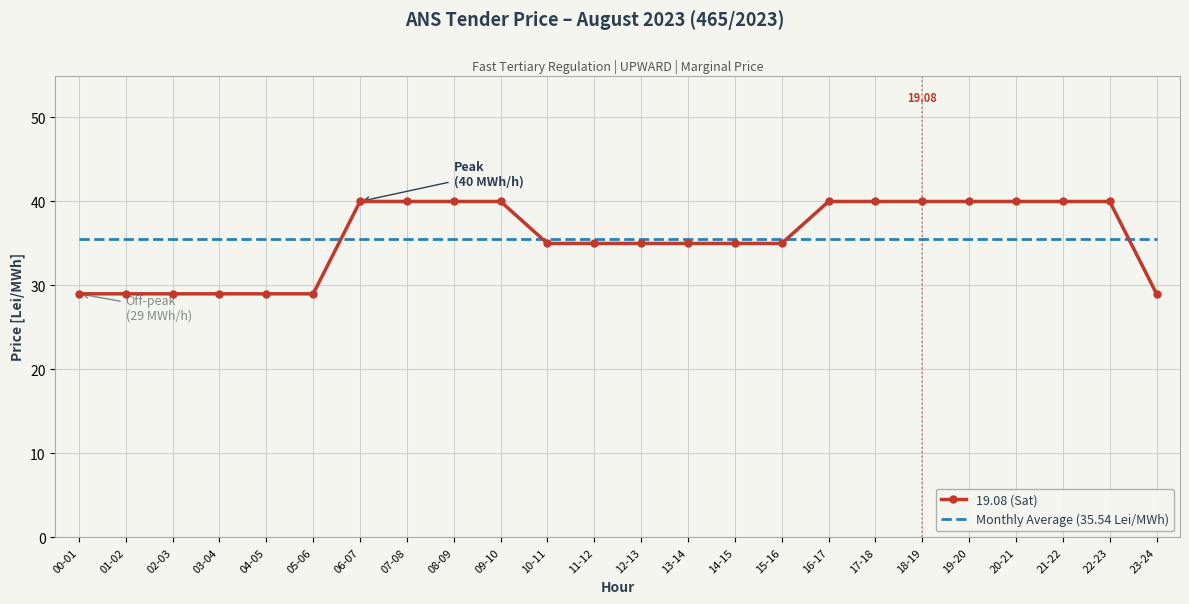

Which series ends up on top after the final intersection of 19.08 (Sat) and Monthly Average (35.54 Lei/MWh)?

Monthly Average (35.54 Lei/MWh)